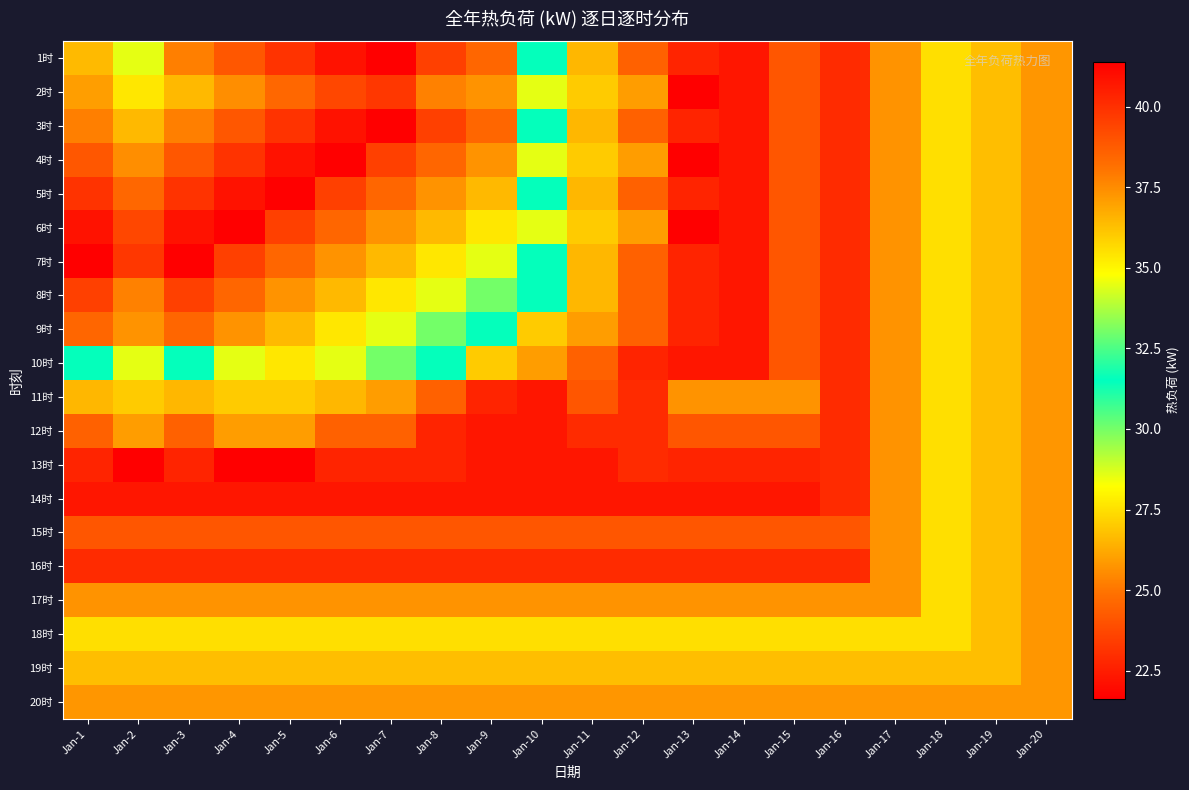

Between Jan-5 and Jan-12, which is larger?

Jan-5